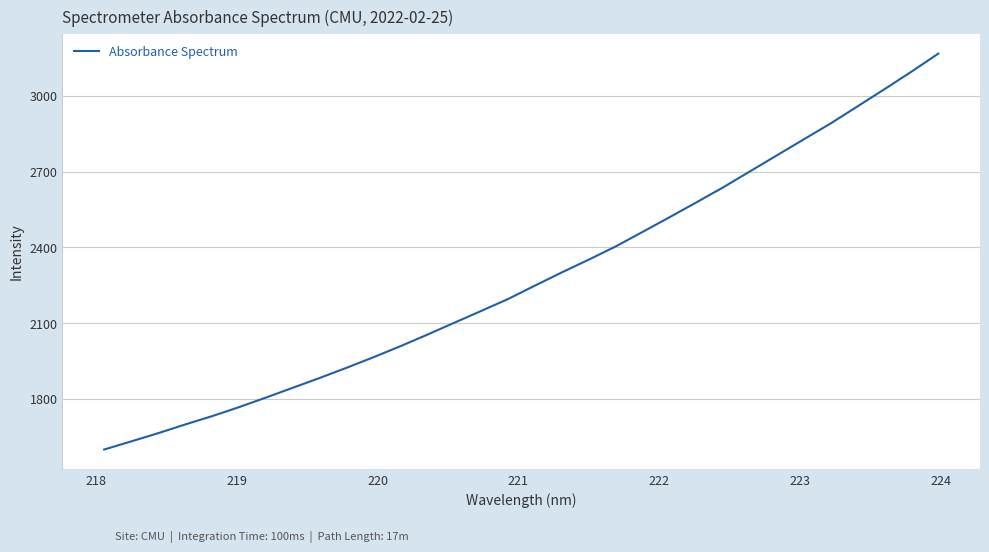

What is the difference between the maximum and second lowest values?

1535.8